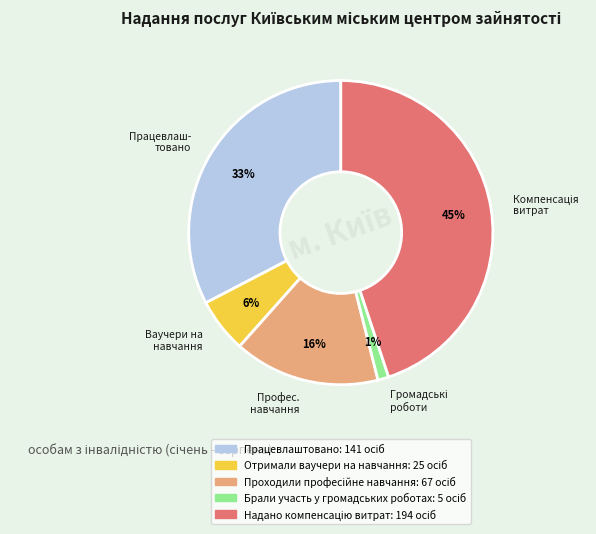

Which has a higher value, Працевлаштовано or Брали участь у громадських роботах?

Працевлаштовано